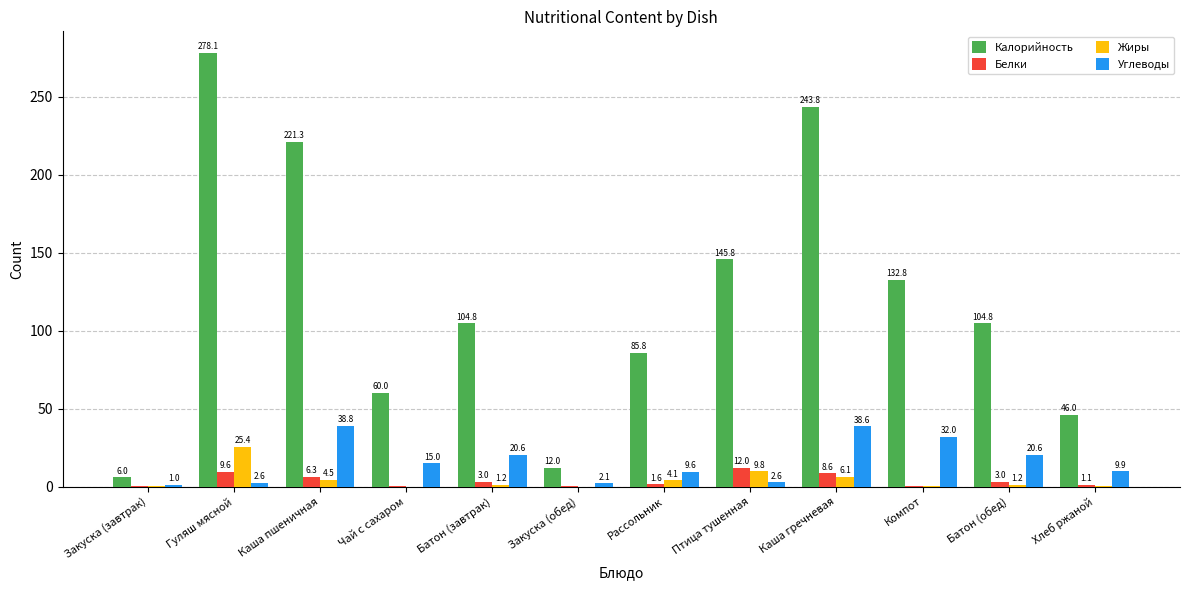

Between Гуляш мясной and Каша пшеничная, which series saw the biggest shift?

Калорийность